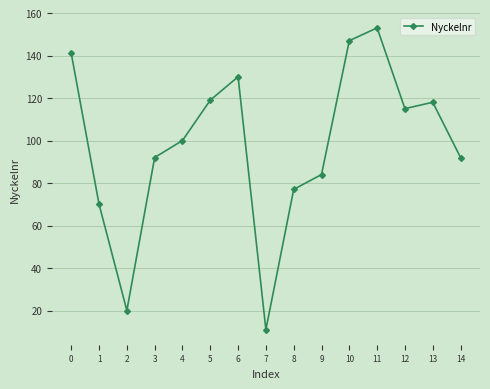

Where is the data nearest to the value 82?

9